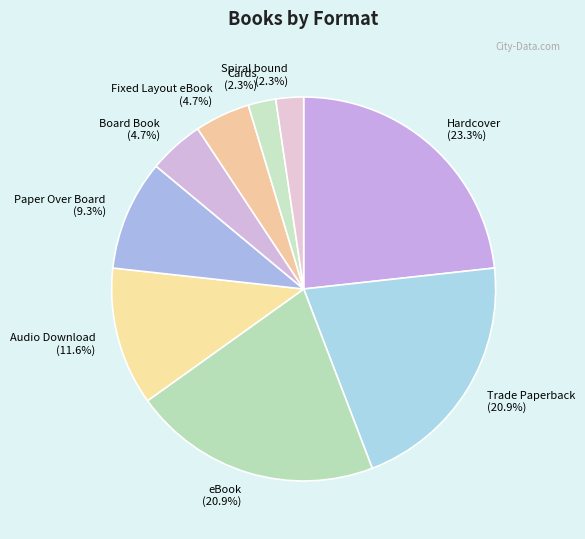

What percentage is the eBook slice, to the nearest percent?

21%